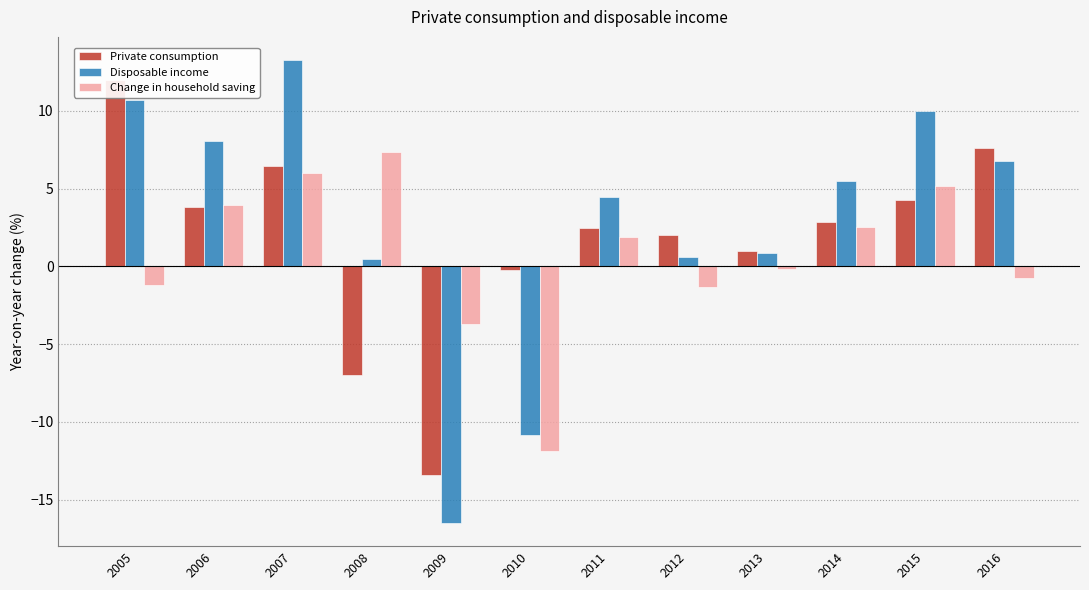

Count the number of categories in the chart.

12